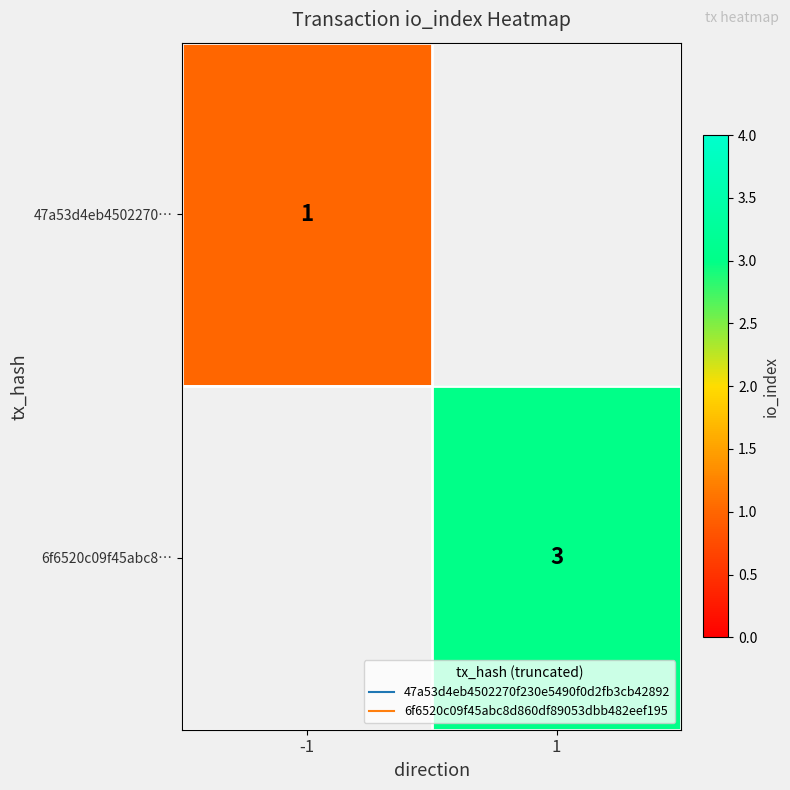

True or false: 6f6520c09f45abc8… has a value of 3.0 at 1.

True